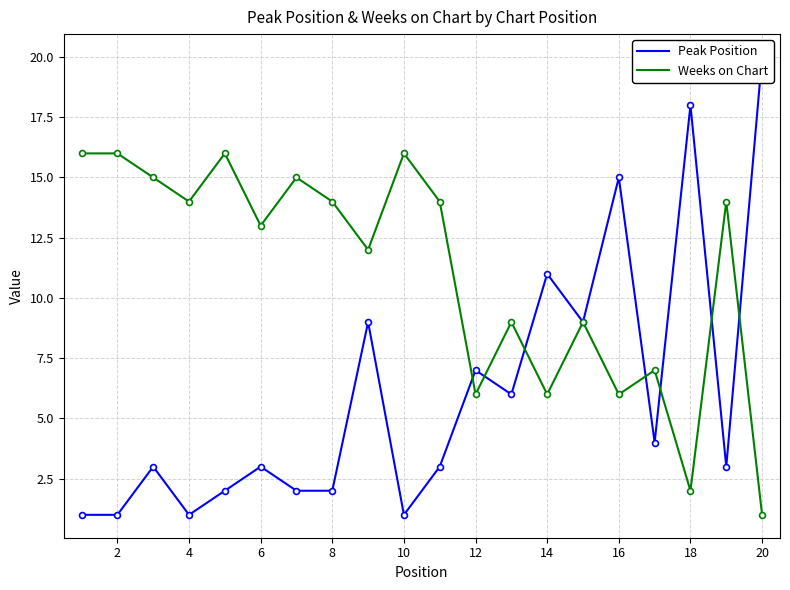

At how many categories does at least one series exceed 9?

16